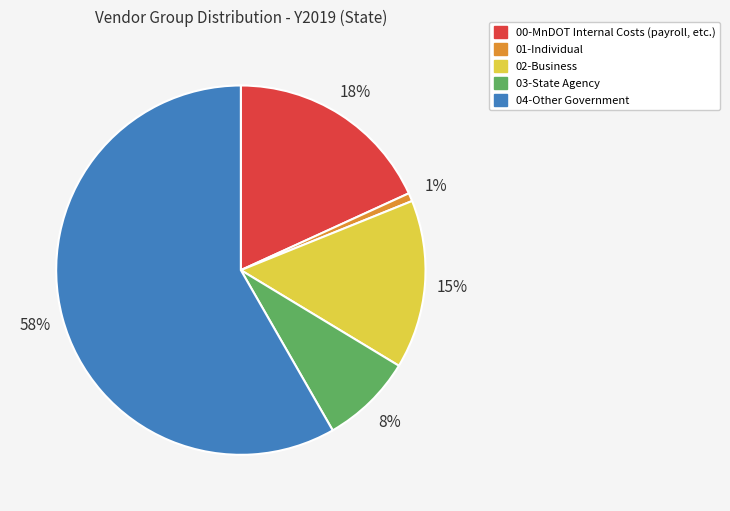

Is the sum of 00-MnDOT Internal Costs (payroll, etc.) and 03-State Agency greater than half?

No